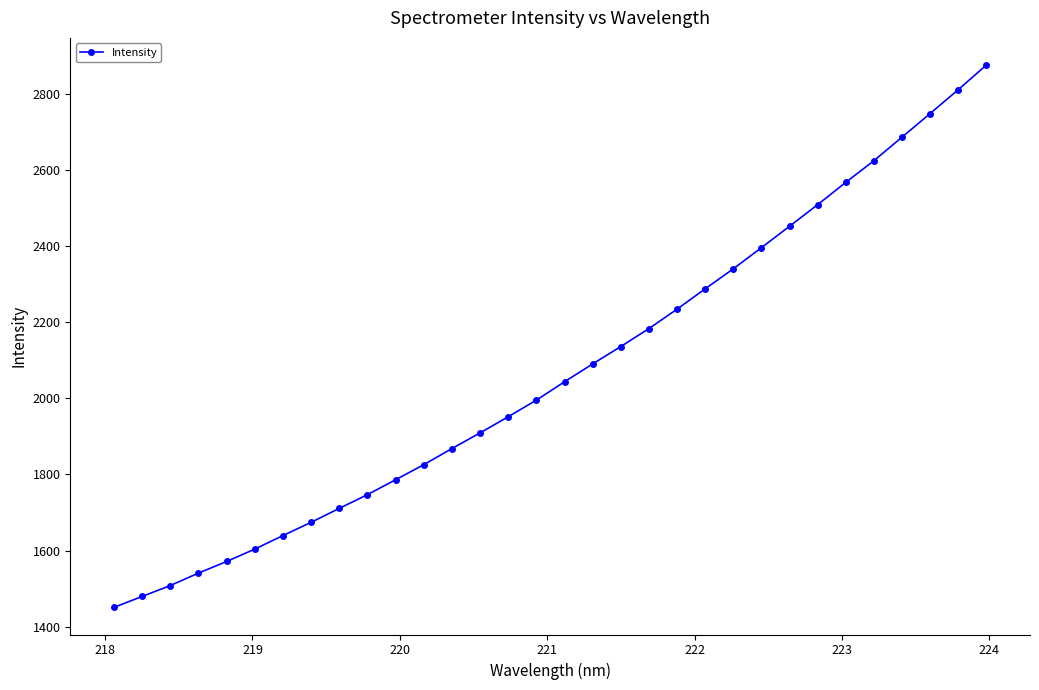

Is this an area chart (filled region under the line)?

No